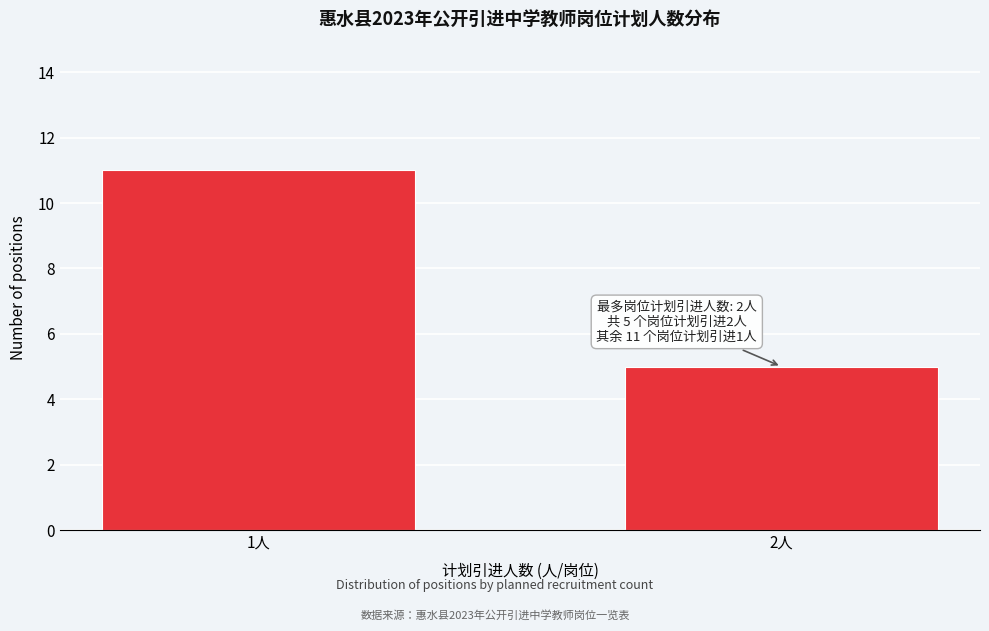

Reading left to right, transcribe all the data shown in this chart.

11	5